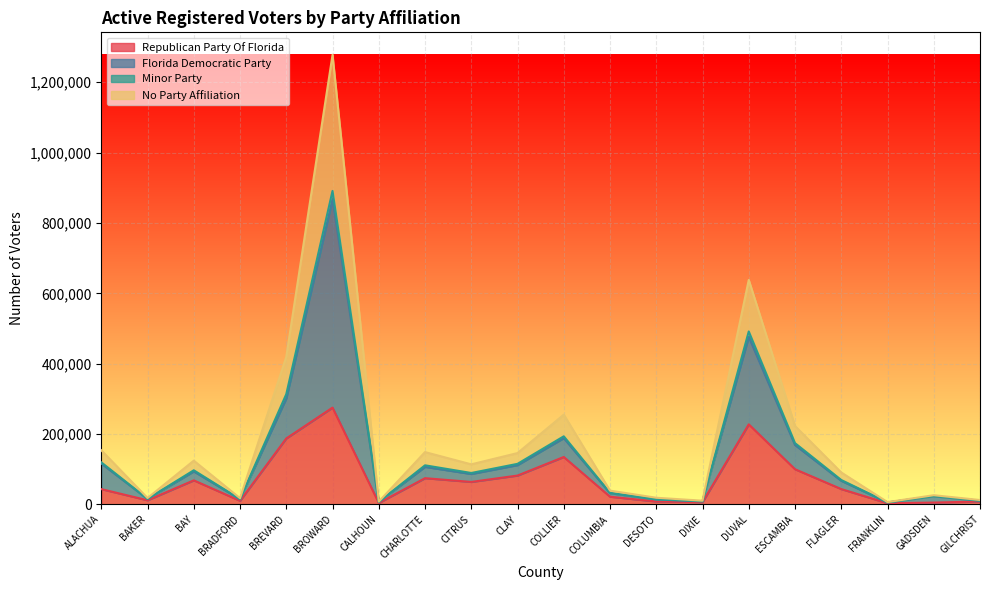

How many lines are shown in the chart?

4